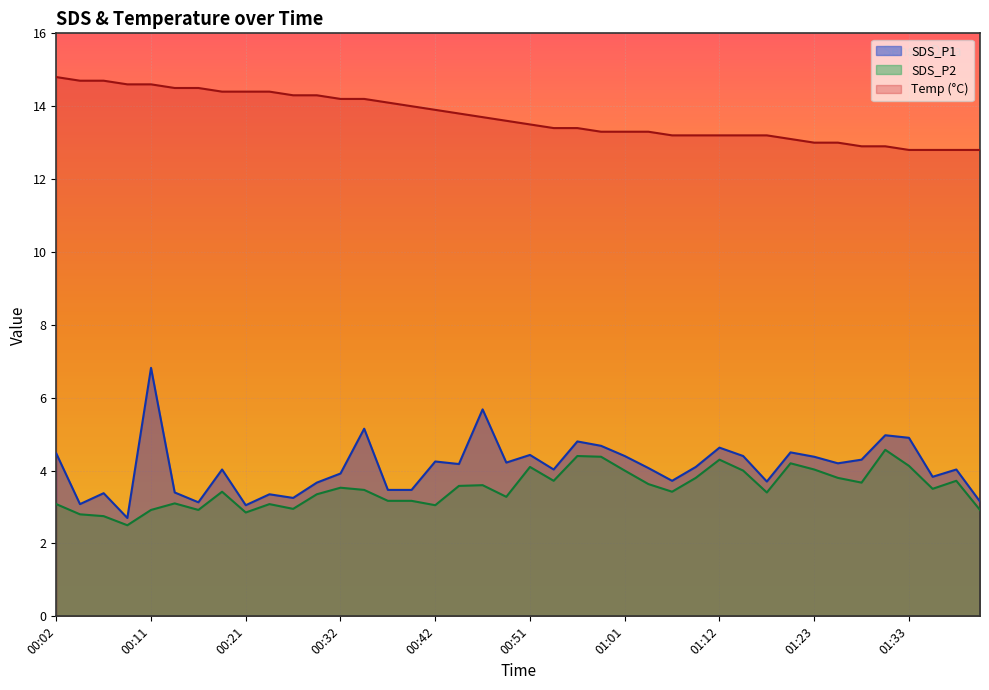

What is the total value across all series at 01:07?

20.3